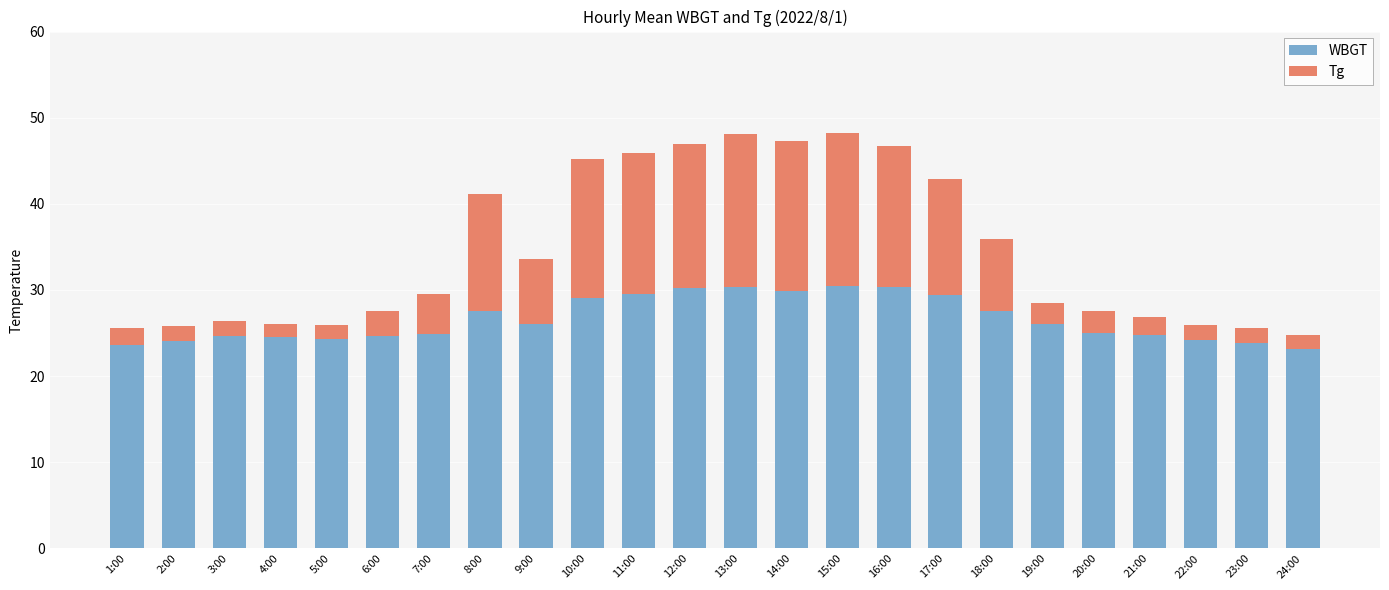

What is the minimum value for WBGT?

23.1